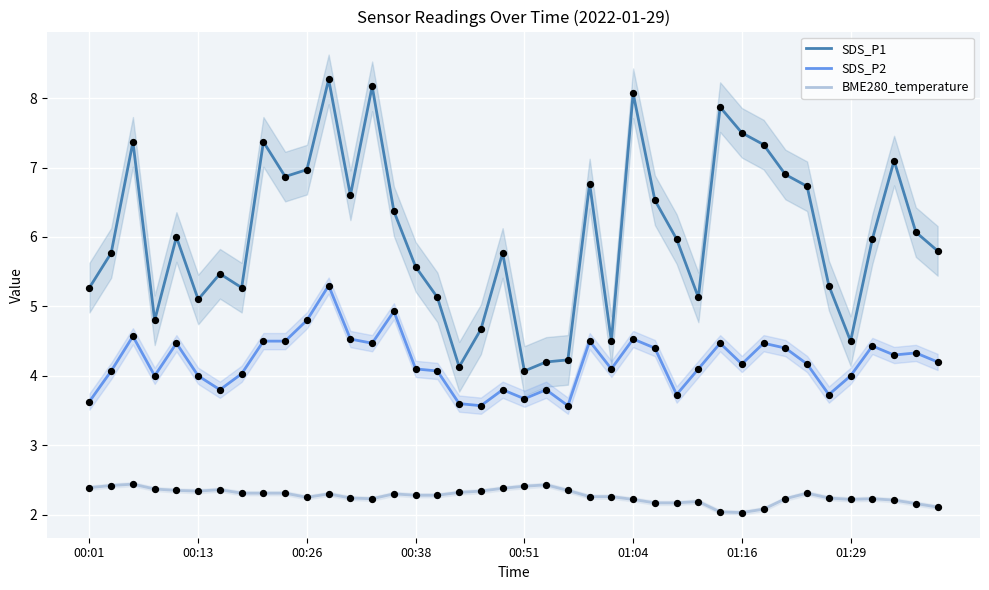

Which series has the largest total across all categories?

SDS_P1